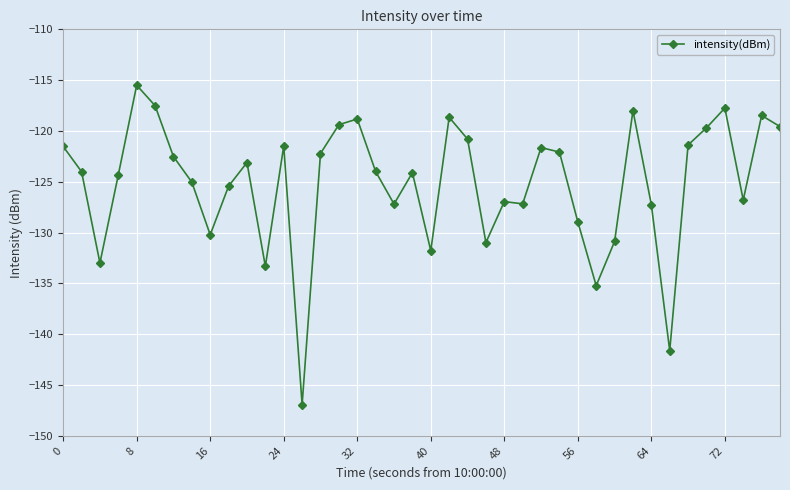

True or false: the data has more than 0 interior local peaks.

True